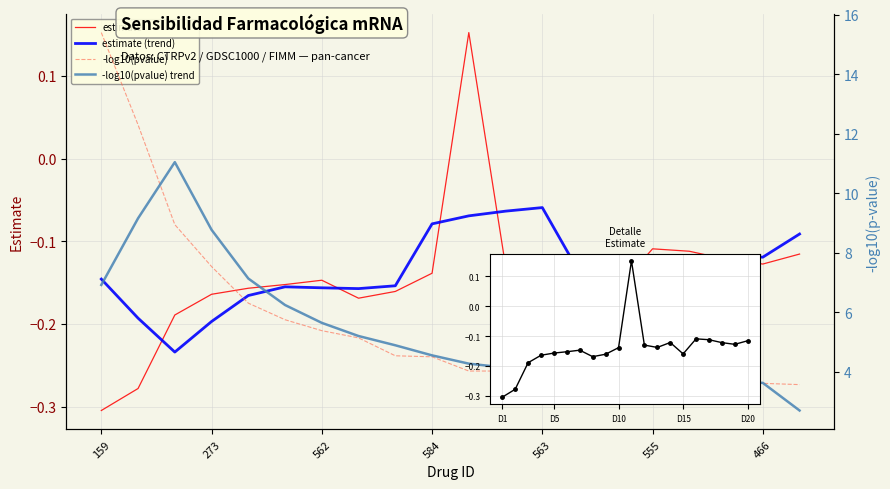

Read the estimate value at 10.

0.2